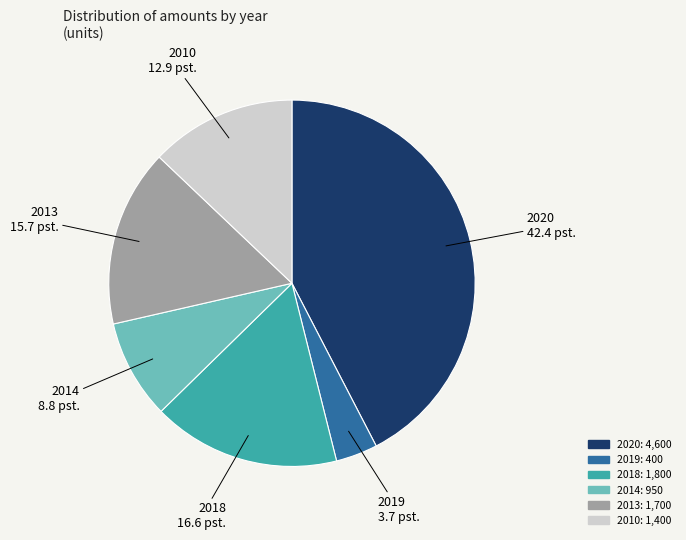

Do 2010 and 2014 together represent more than half of the pie?

No